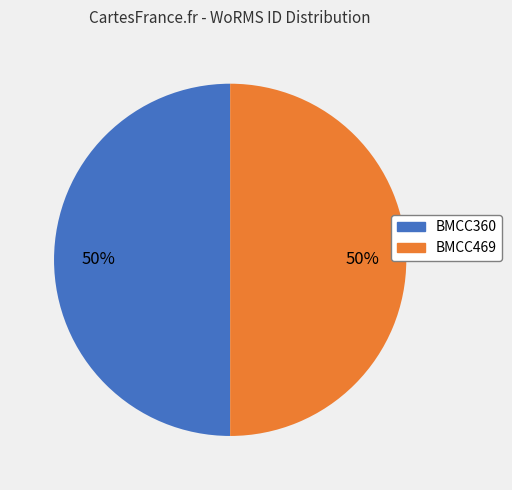

How many slices are in this pie chart?

2